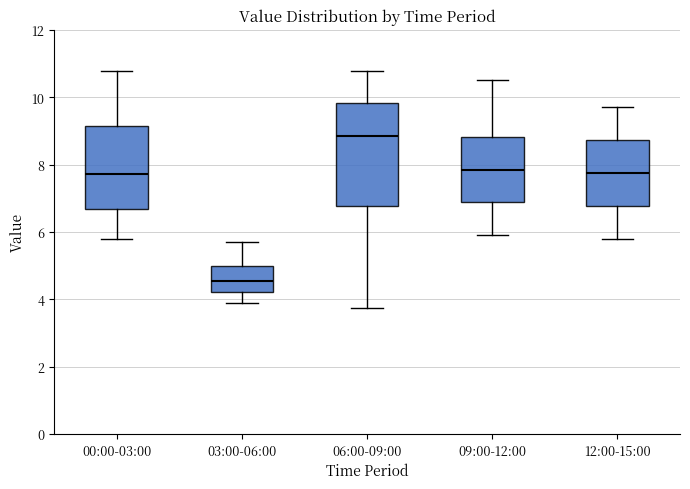

Where does the lower whisker of the box for 06:00-09:00 end on the y-axis? The values are not printed on the chart, so give them approximately, as read against the axis.

3.8